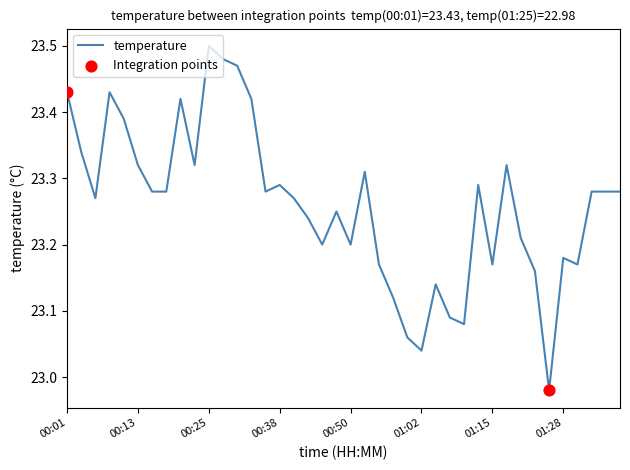

What is the difference between the maximum and minimum values?

0.5